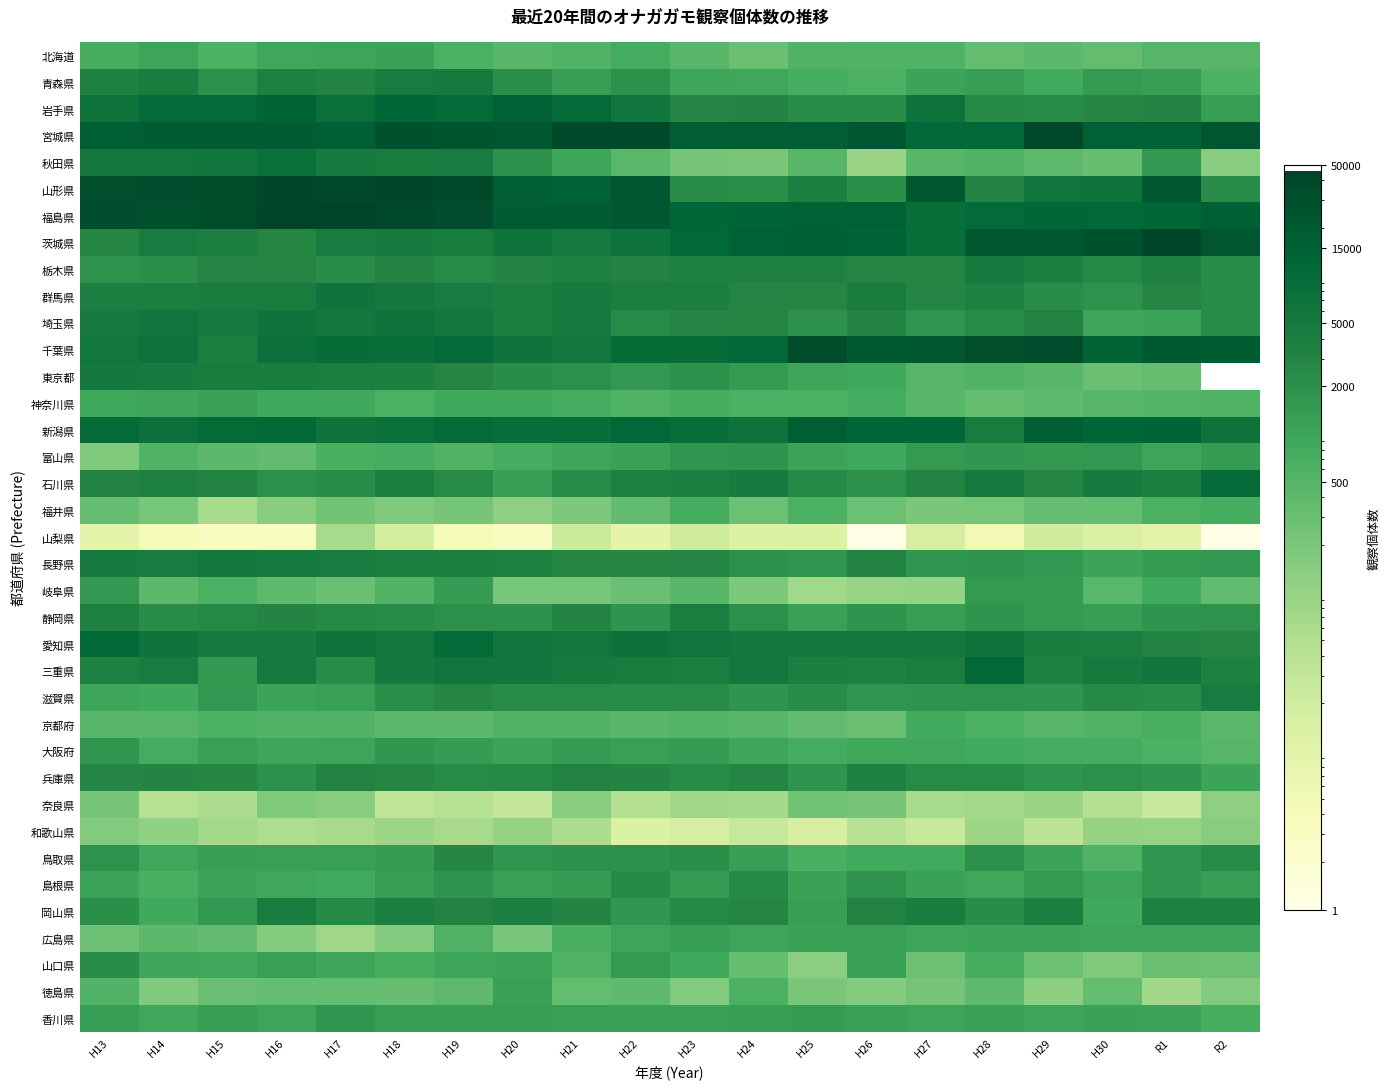

At which category is the sum across all series the highest?

H18